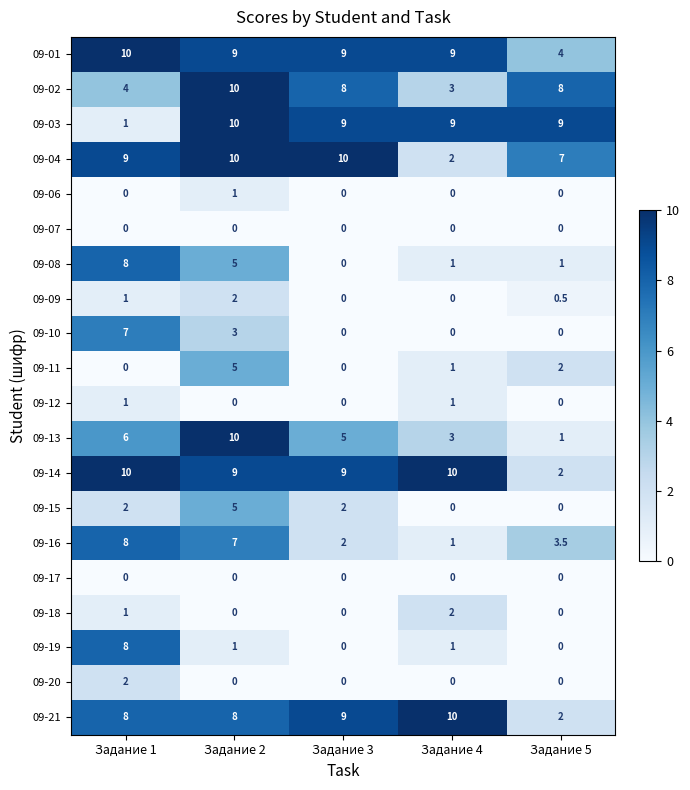

Between Задание 3 and Задание 4, which series saw the biggest shift?

09-04